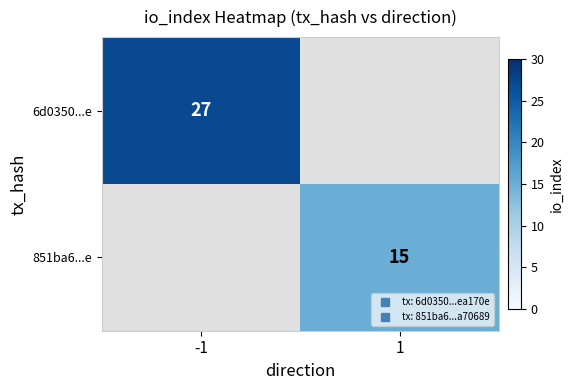

How many values in 851ba6...e are above zero?

1